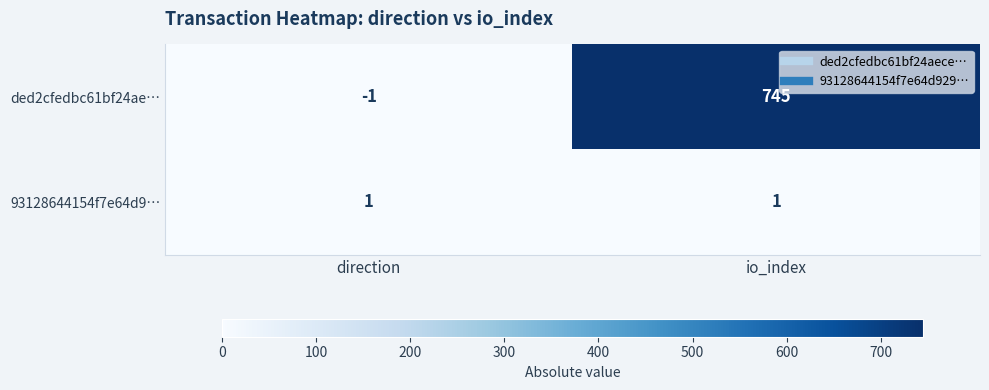

How many categories are shown in the chart?

2